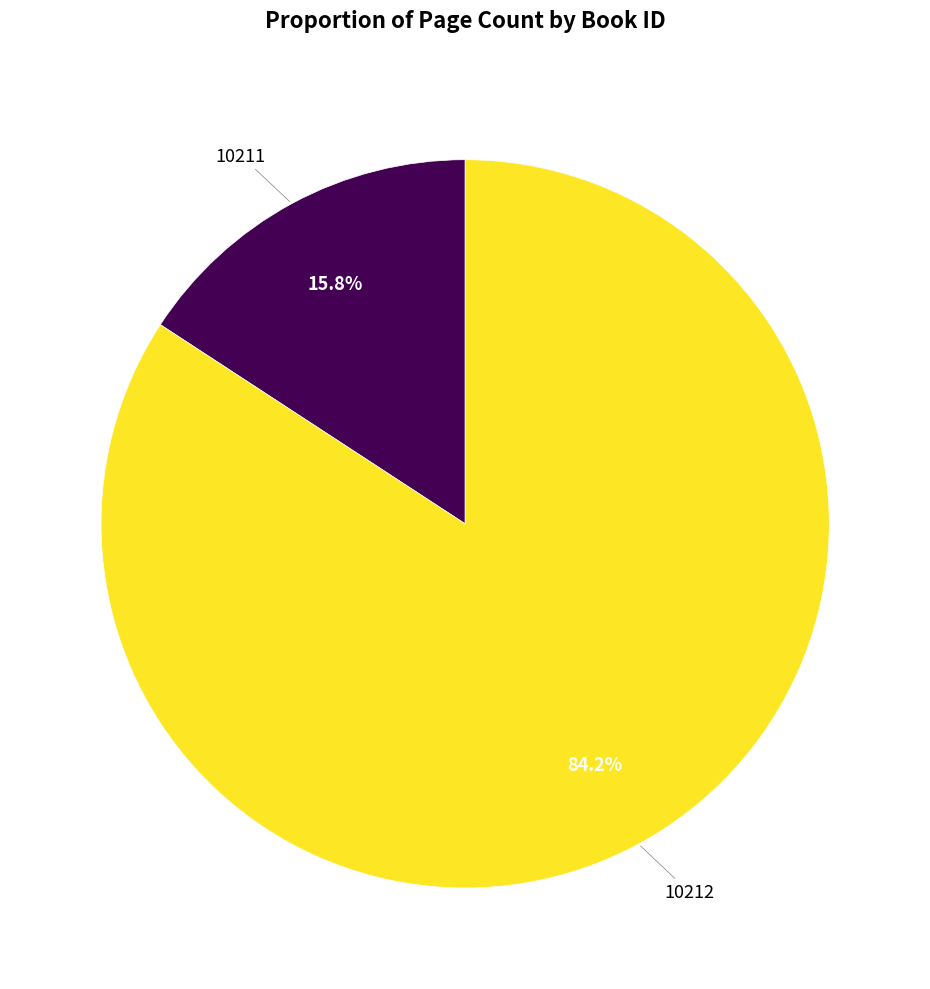

What is the total percentage of 10212 and 10211?

100.0%